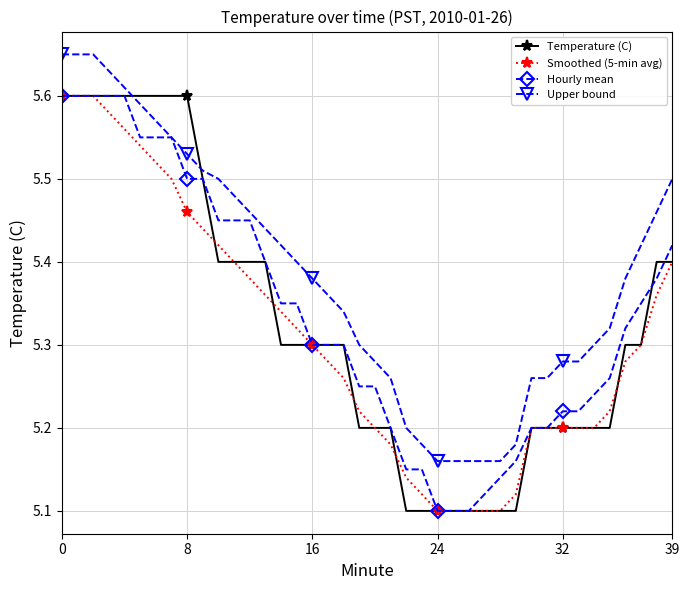

Which series has the largest total across all categories?

Upper bound